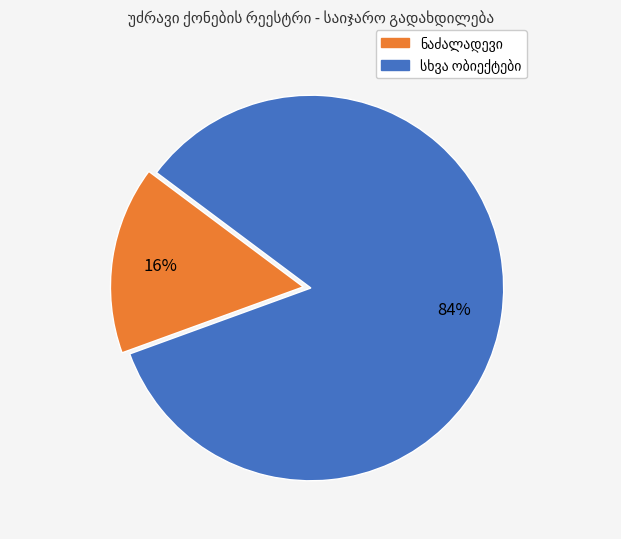

Does any single category account for the majority?

Yes